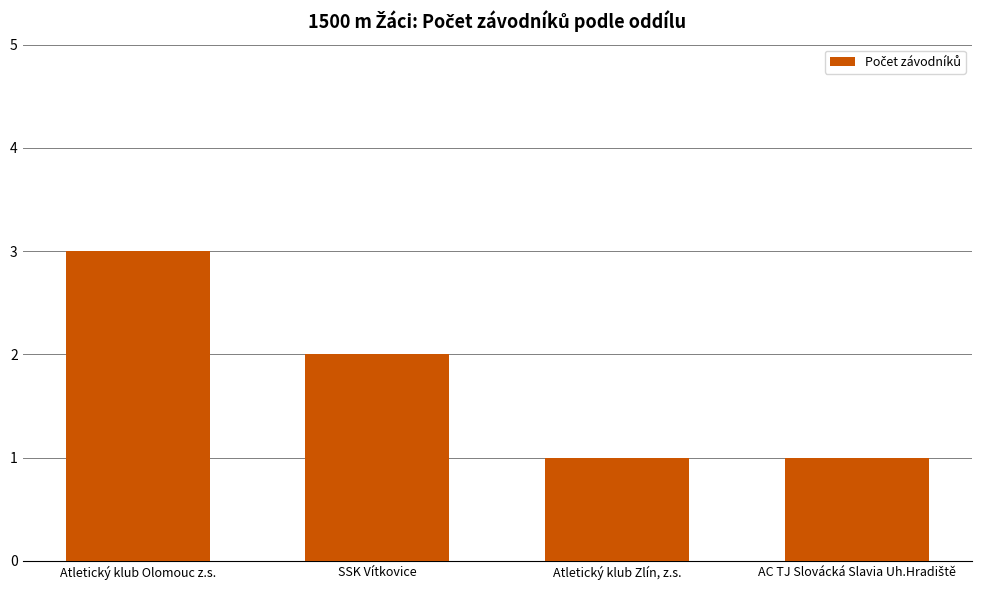

Where is the data nearest to the value 2?

SSK Vítkovice